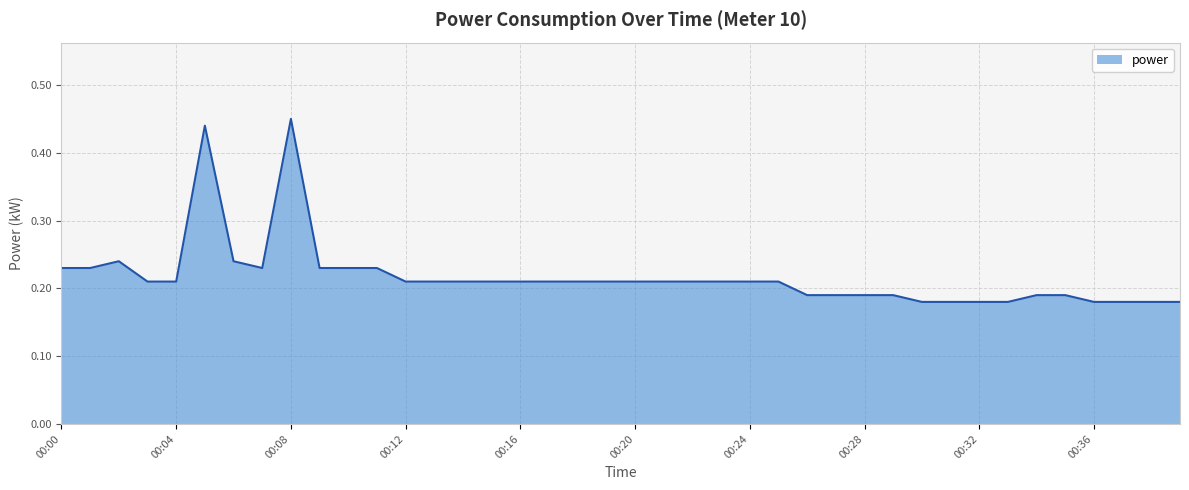

What is the difference between the maximum and minimum values?

0.3